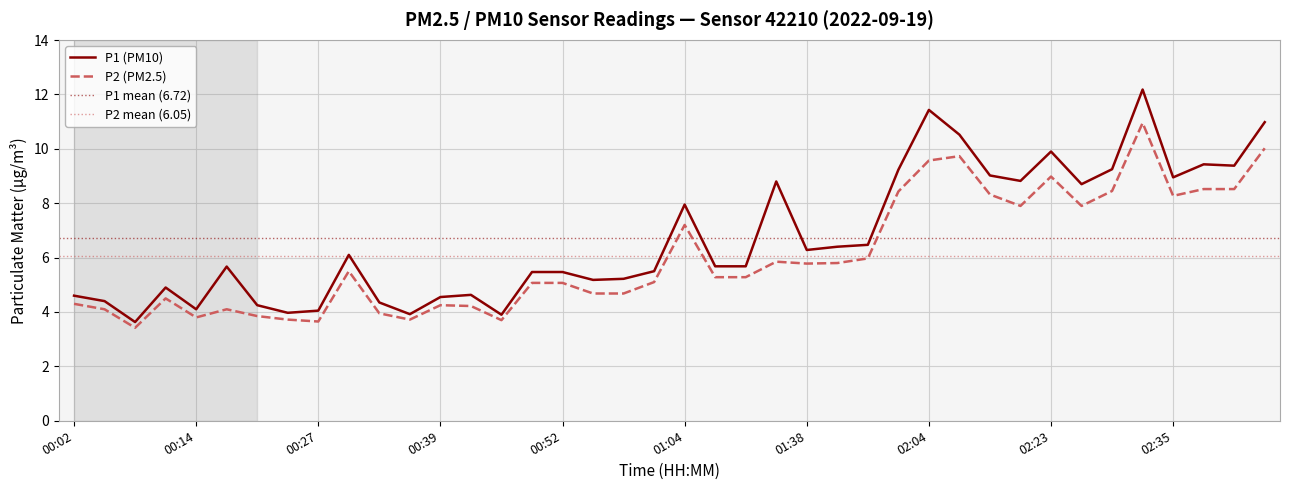

Does the chart display data point markers on the line(s)?

No